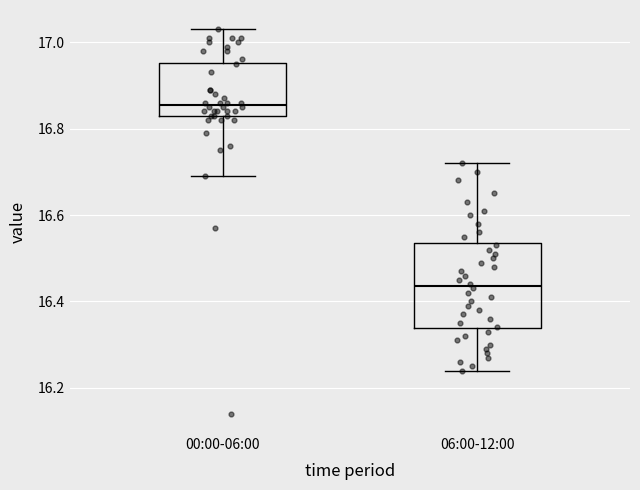

Reading left to right, read every box against the y-axis: the position of its median line, the range the box covers, and the ends of its whiskers. The values are not printed on the chart, so give them approximately, as read against the axis.

00:00-06:00: median 16.86, box 16.84 to 16.96, whiskers 16.70 to 17.04
06:00-12:00: median 16.44, box 16.34 to 16.54, whiskers 16.24 to 16.72